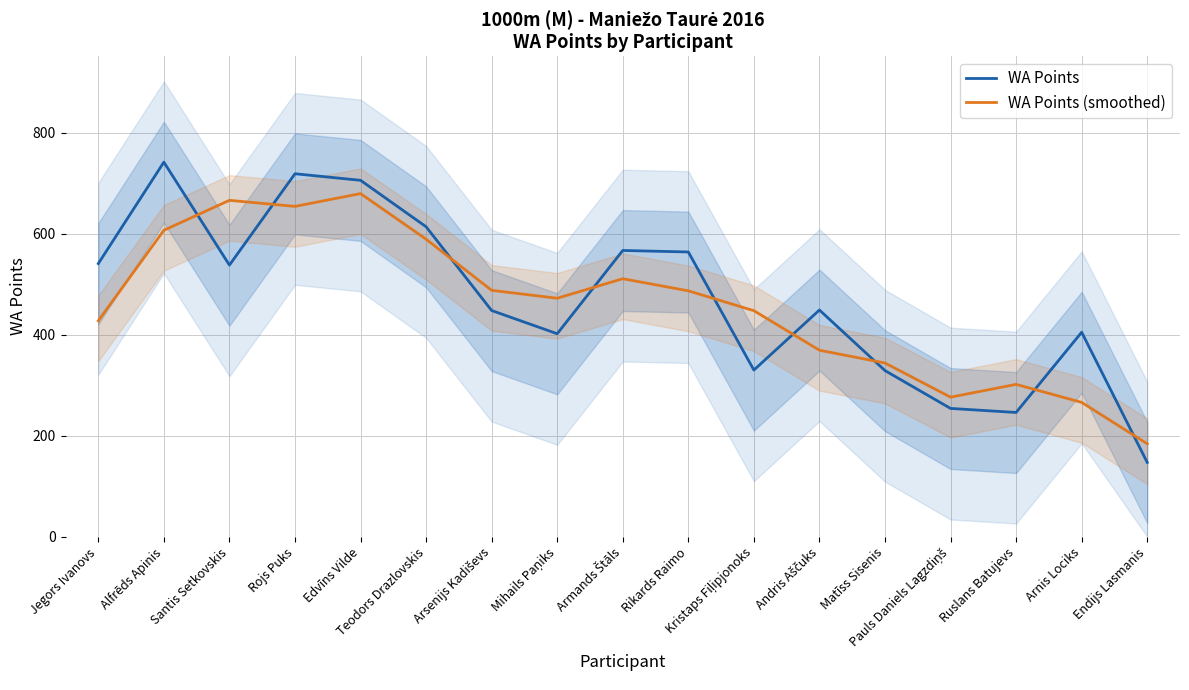

Is it true that WA Points equals 251.2 at Mihails Paņiks?

False